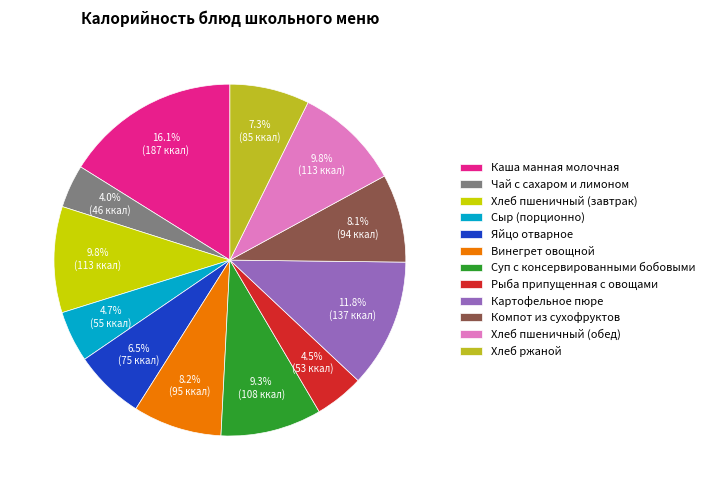

Which slice is the largest?

Каша манная молочная